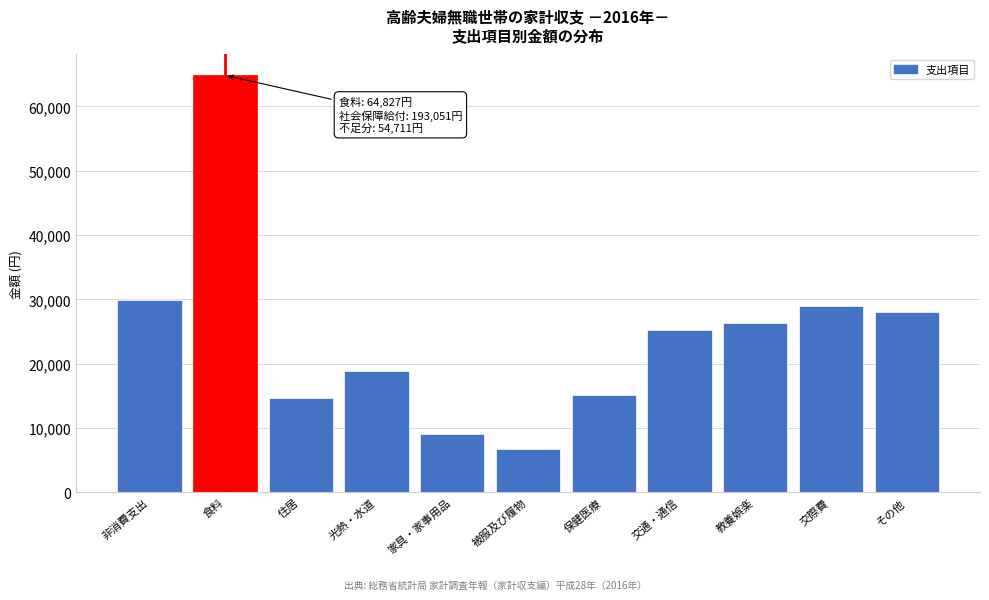

Reading left to right, extract all data points from this chart.

非消費支出=29855	食料=64827	住居=14700	光熱・水道=18851	家具・家事用品=9017	被服及び履物=6675	保健医療=15044	交通・通信=25256	教養娯楽=26303	交際費=29033	その他=27985